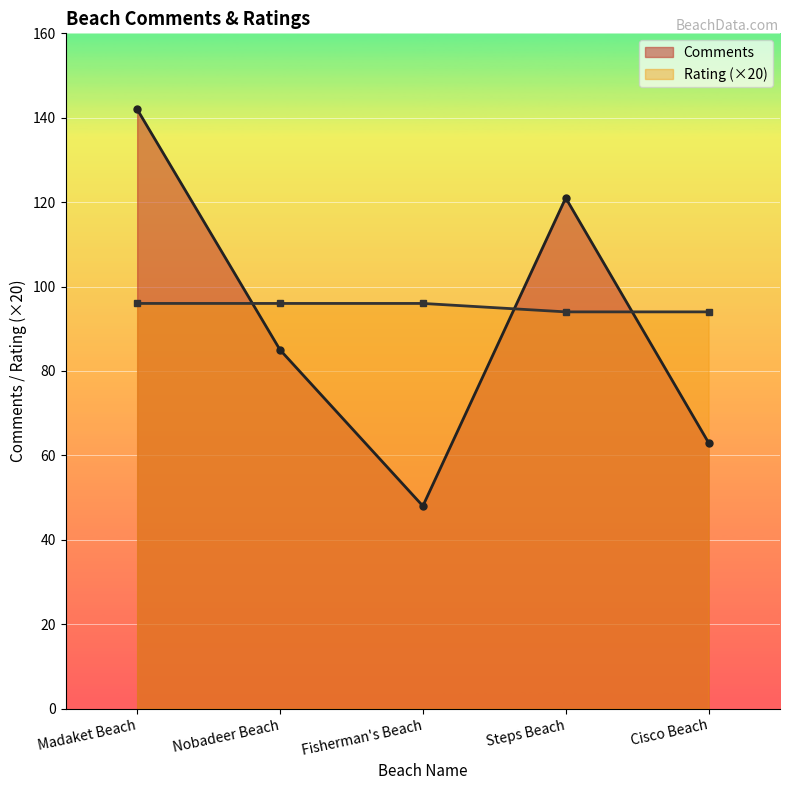

Which has a higher value, Cisco Beach or Fisherman's Beach?

Cisco Beach